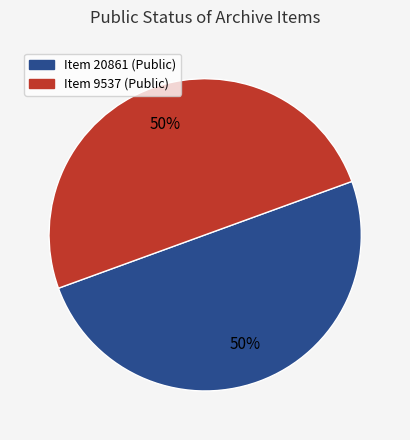

To the nearest percent, what is the average slice percentage?

50%